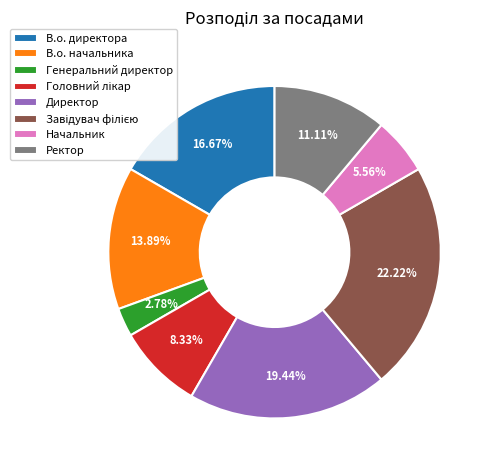

To the nearest percent, what is the average slice percentage?

12%